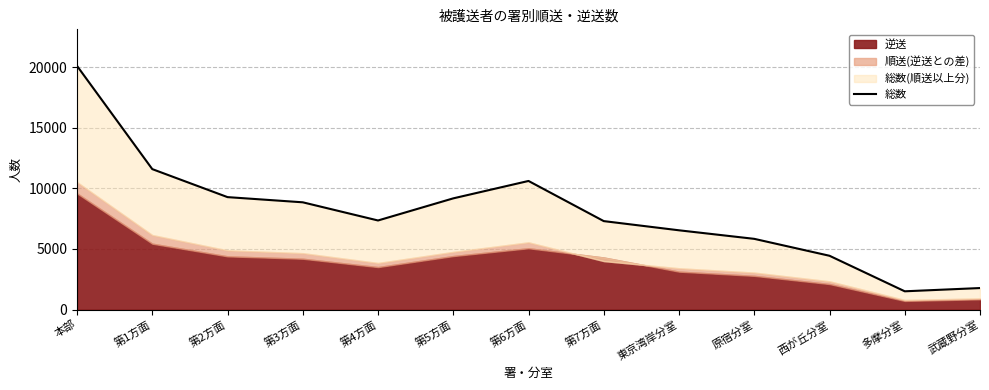

Which category has the lowest value across all series?

多摩分室